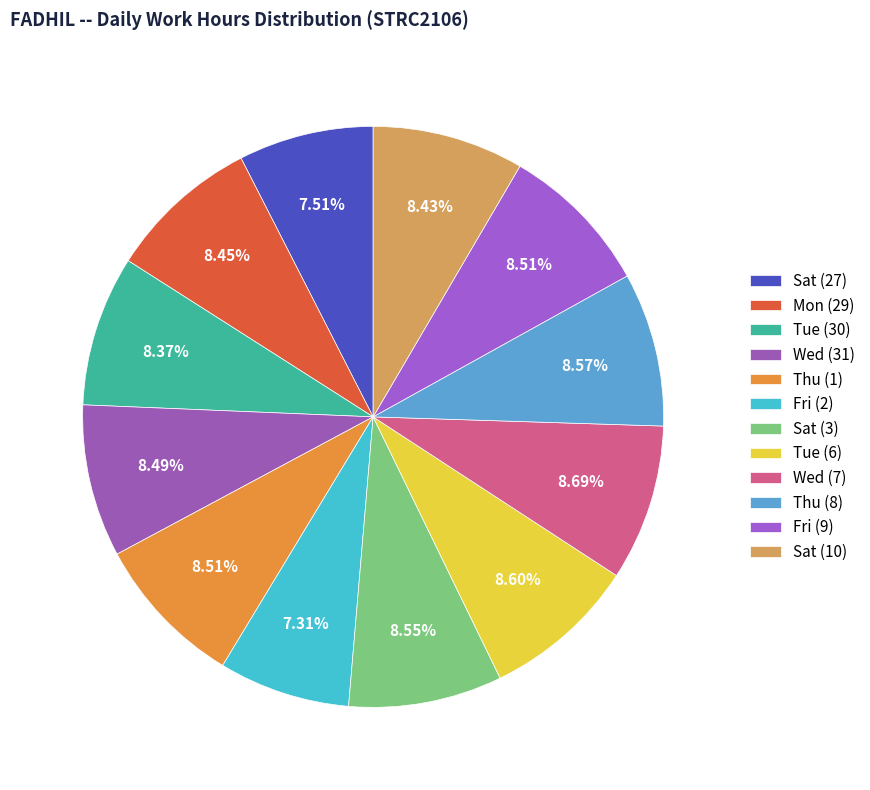

Count the number of slices in the pie.

12